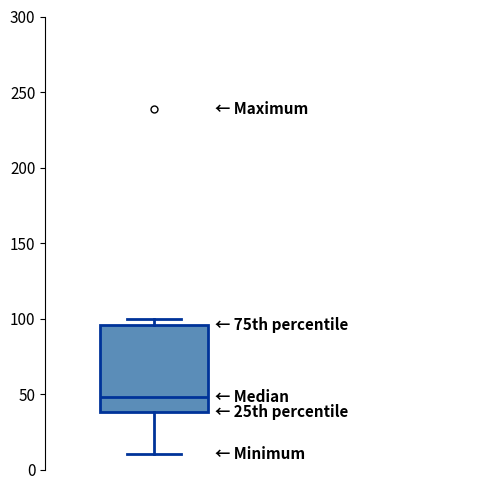

Read this box plot against the y-axis: the position of the median line, the range covered by the box, and the ends of both whiskers. The values are not printed on the chart, so give them approximately, as read against the axis.

median 50, box 40 to 95, whiskers 10 to 100